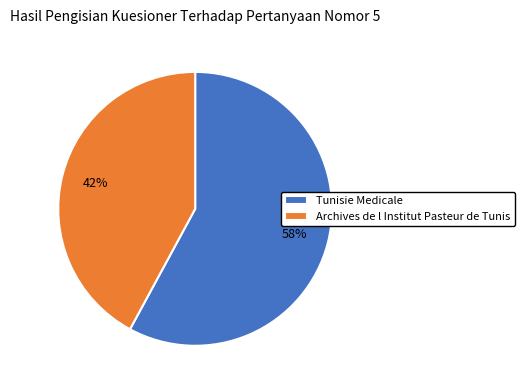

To the nearest percent, what is the average slice percentage?

50%